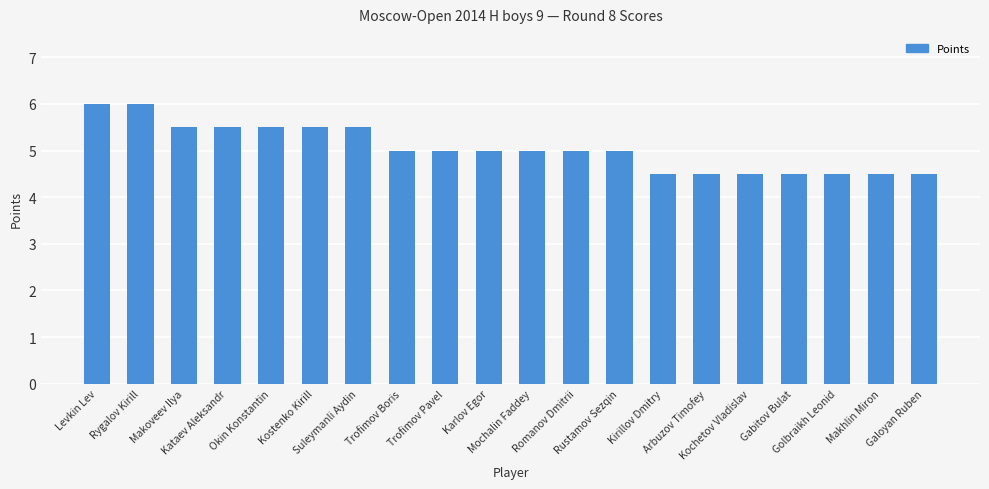

What is the greatest value displayed?

6.0